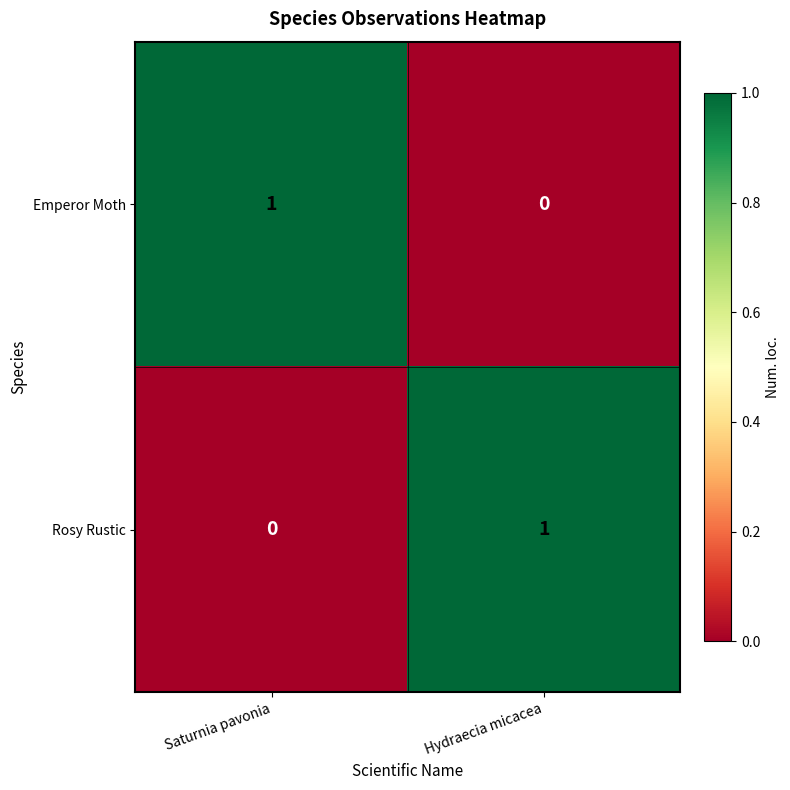

Which category has the highest value in the Rosy Rustic series?

Hydraecia micacea